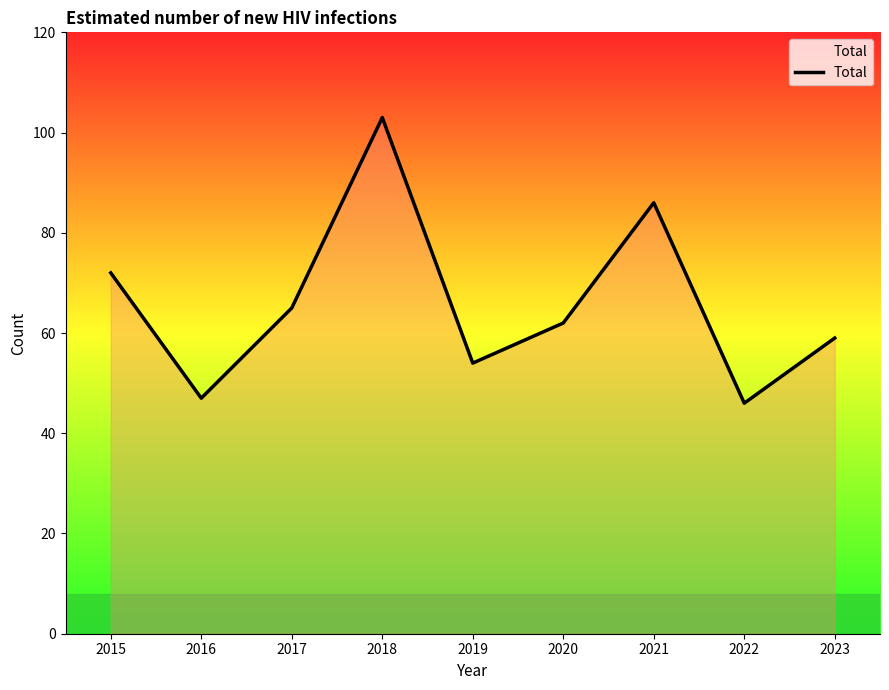

Where is the data nearest to the value 74?

2015